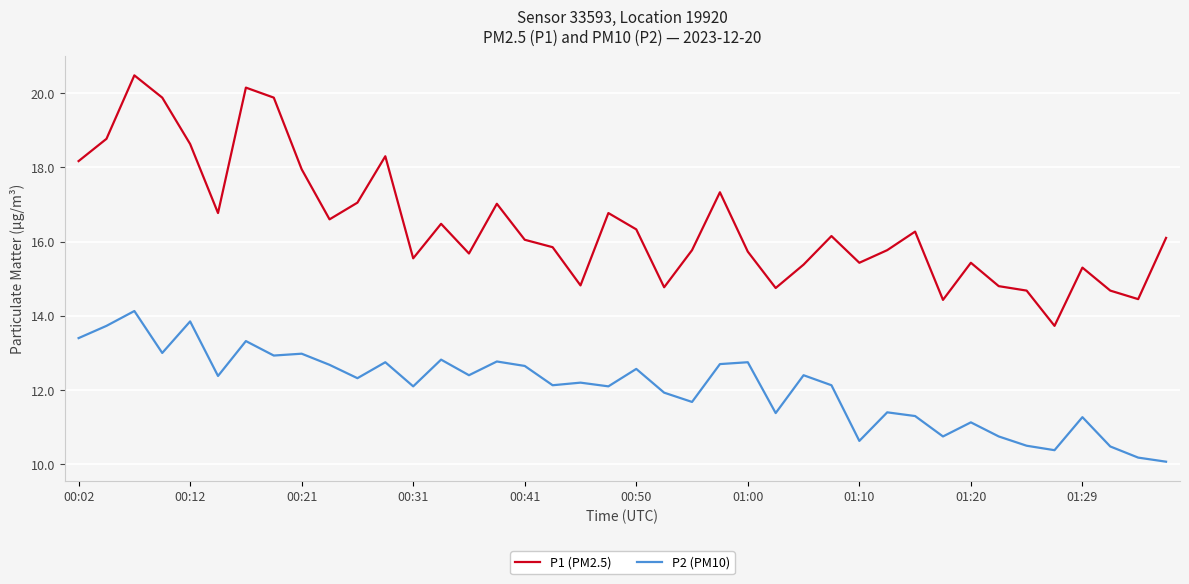

True or false: P2 (PM10) has more than 1 interior local peaks.

True